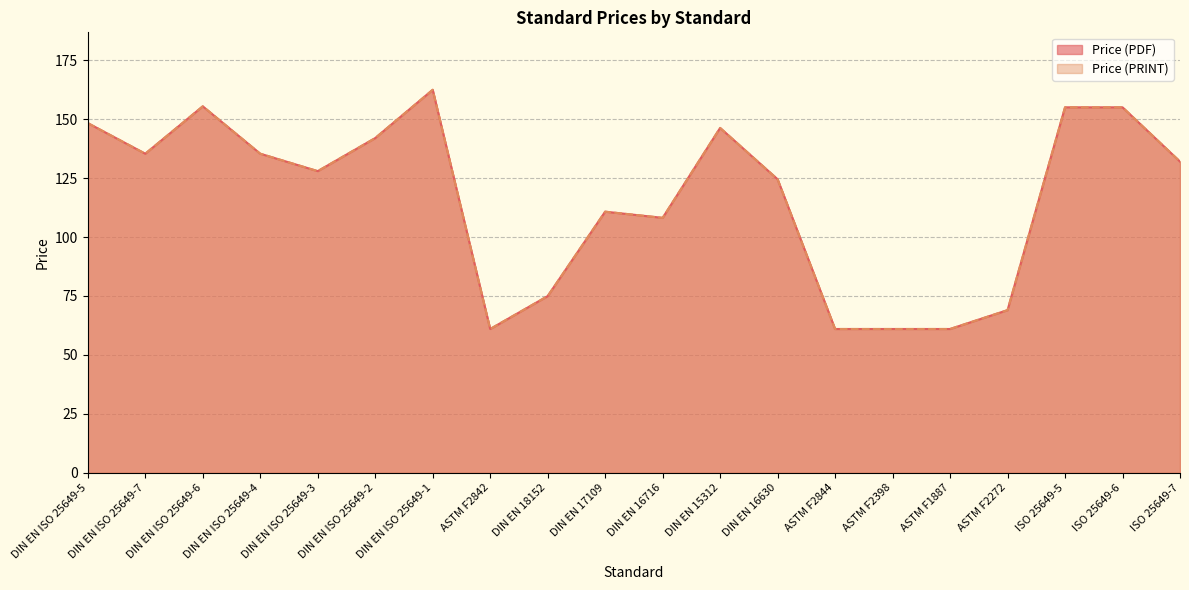

Where is the first local maximum for Price (PDF)?

DIN EN ISO 25649-6